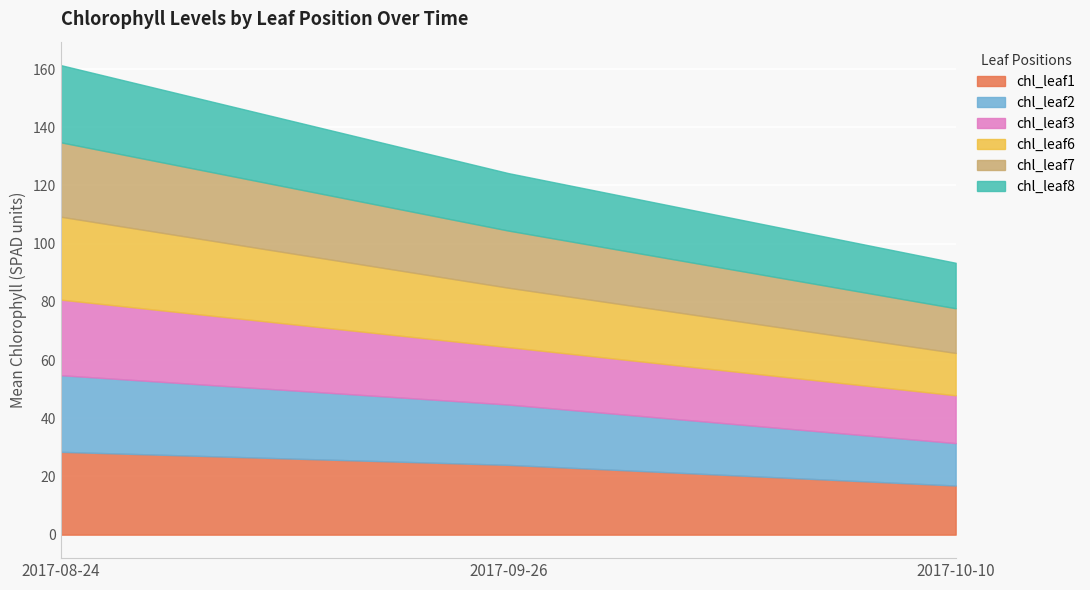

What is the total value across all series at 2017-08-24?

161.3